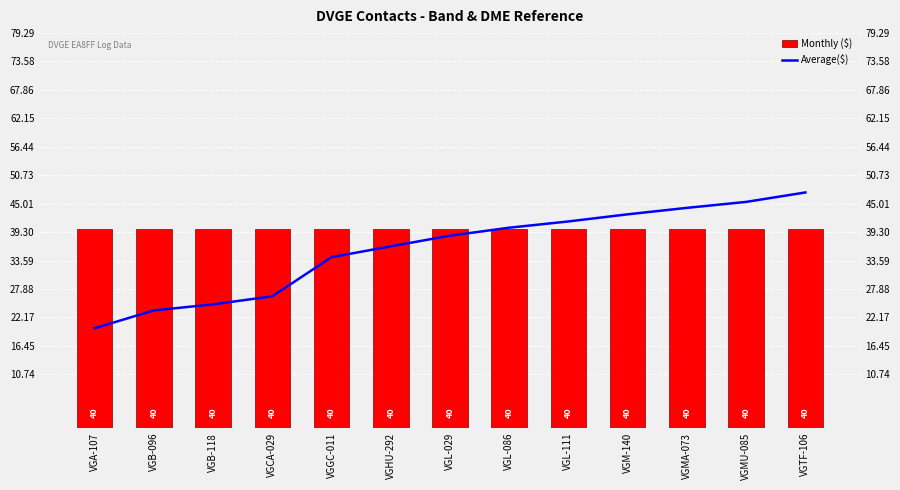

Which series has the largest range (max minus min)?

Average($)